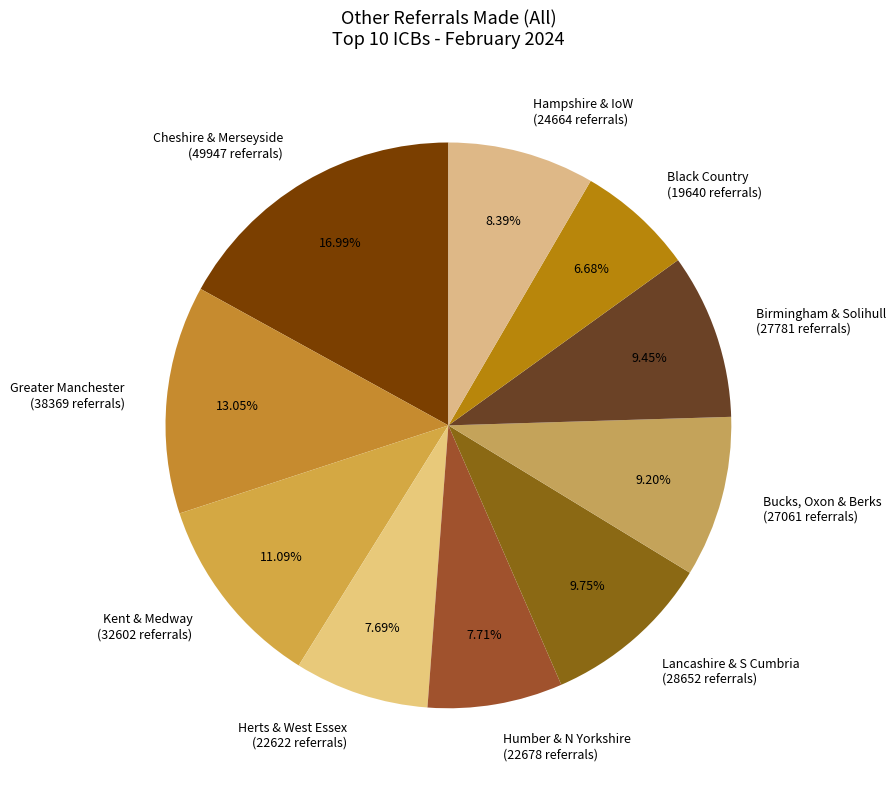

Which has a higher value, Greater Manchester (38369 referrals) or Kent & Medway (32602 referrals)?

Greater Manchester (38369 referrals)